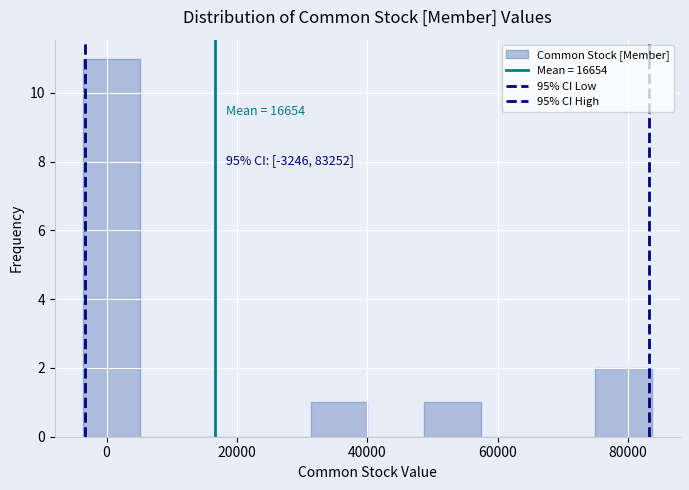

Which range on the x-axis has the tallest bar?

-4000 to 6000